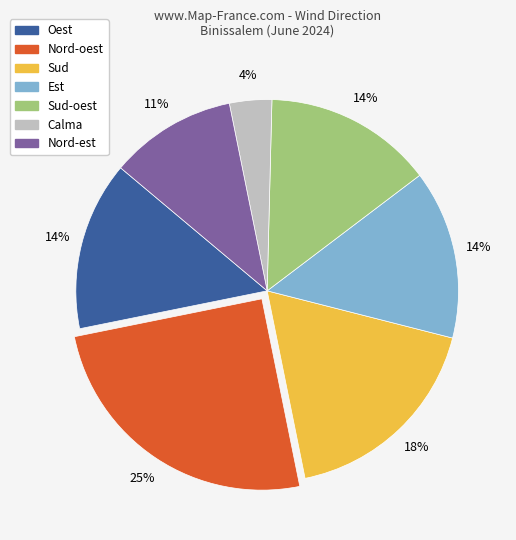

Approximately how many times larger is the value at Est compared to Oest?

1.0